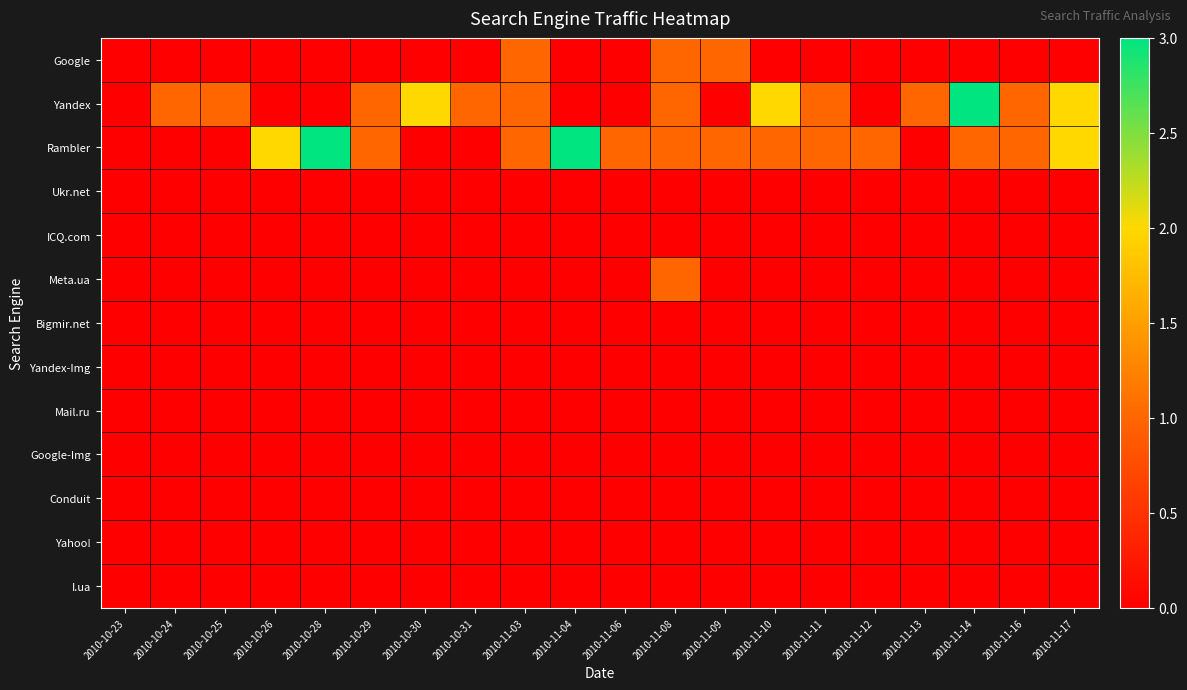

Rank the series by their maximum value, from highest to lowest.

Yandex, Rambler, Google, Meta.ua, Ukr.net, ICQ.com, Bigmir.net, Yandex-Img, Mail.ru, Google-Img, Conduit, Yahoo!, I.ua